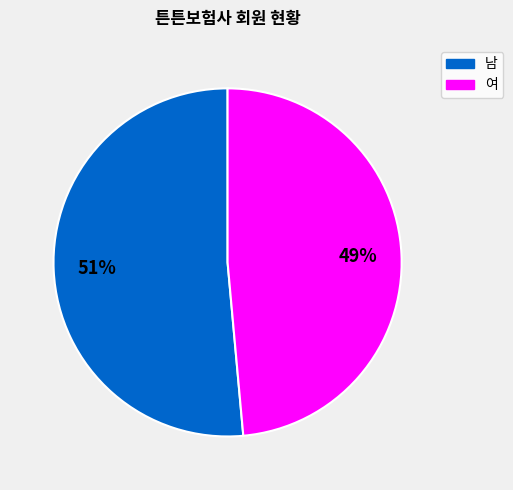

To the nearest percent, what is the average slice percentage?

50%